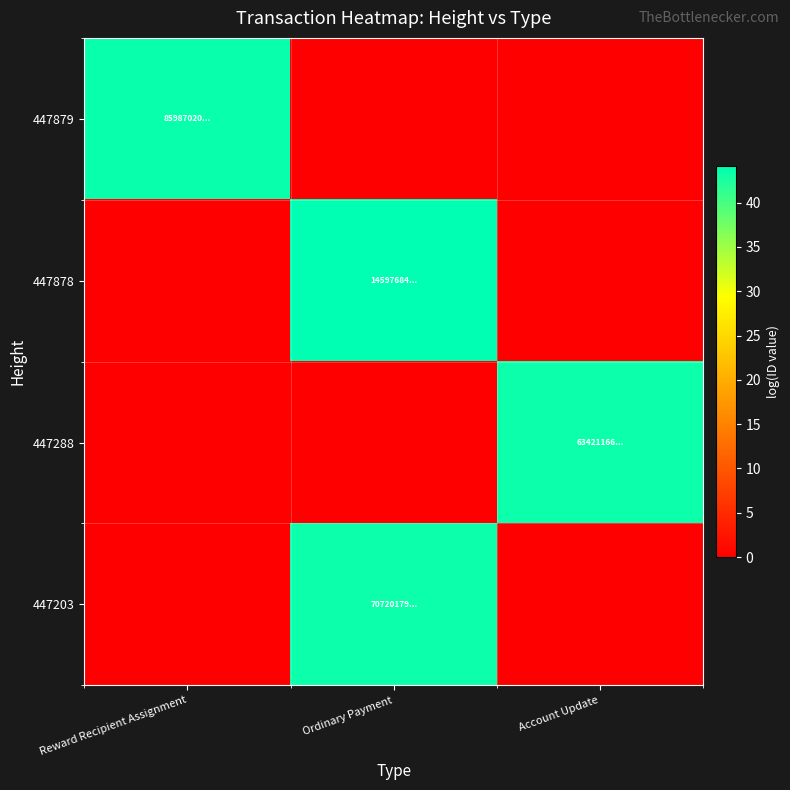

Reading left to right, list all the values displayed in this chart.

447879: Reward Recipient Assignment=43.6	Ordinary Payment=0.0	Account Update=0.0
447878: Reward Recipient Assignment=0.0	Ordinary Payment=44.1	Account Update=0.0
447288: Reward Recipient Assignment=0.0	Ordinary Payment=0.0	Account Update=43.3
447203: Reward Recipient Assignment=0.0	Ordinary Payment=43.4	Account Update=0.0